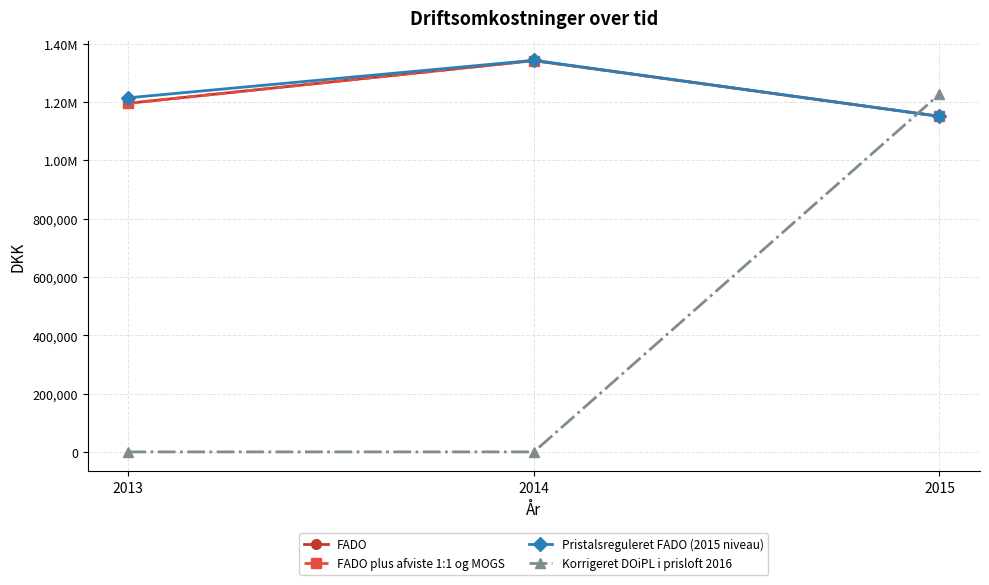

Is this an area chart (filled region under the line)?

No